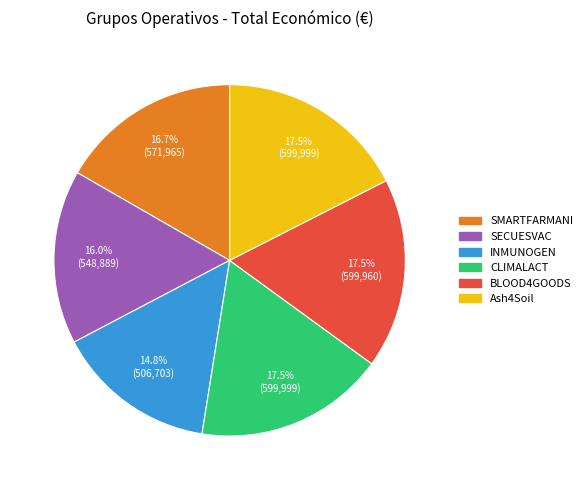

Approximately how many times larger is the value at Ash4Soil compared to CLIMALACT?

1.0